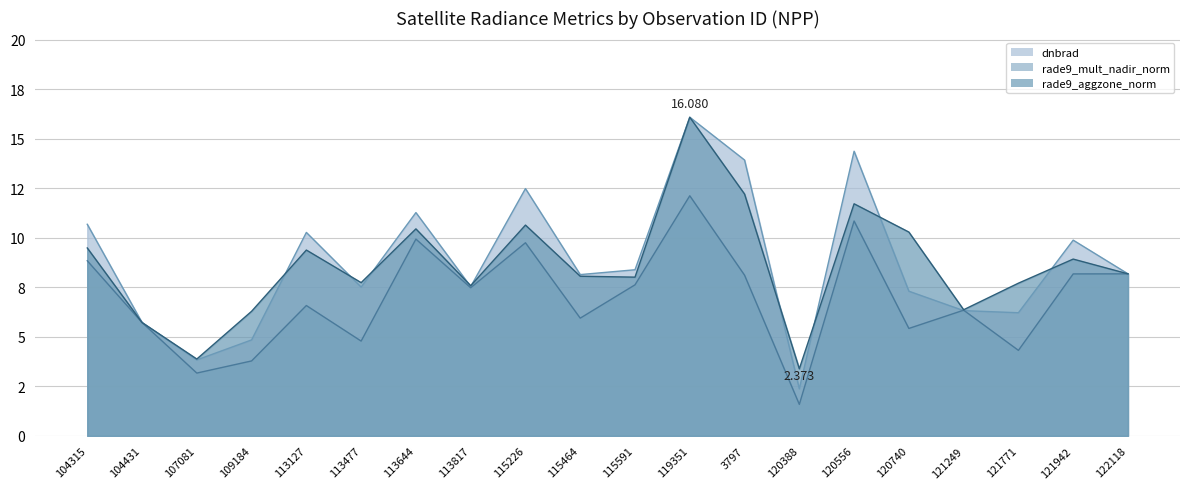

True or false: rade9_mult_nadir_norm and rade9_aggzone_norm cross at least once.

False